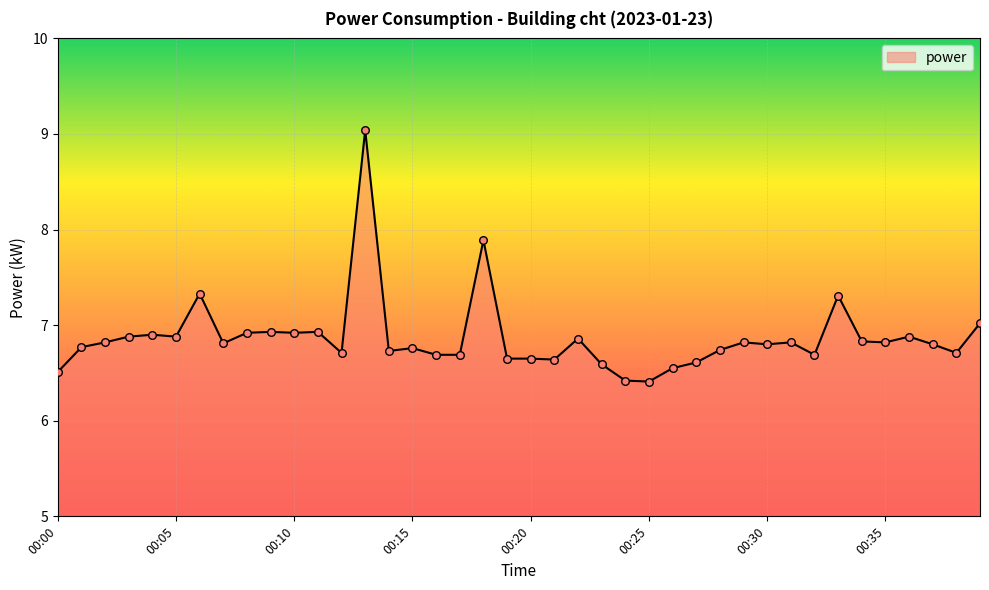

What is the maximum value shown in the chart?

9.0